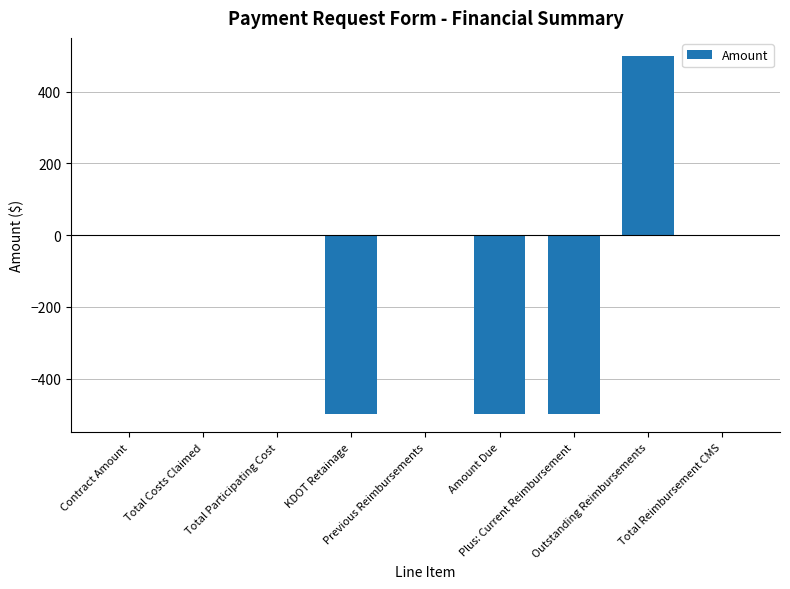

Reading right to left, list all the values displayed in this chart.

0	500	-500	-500	0	-500	0	0	0